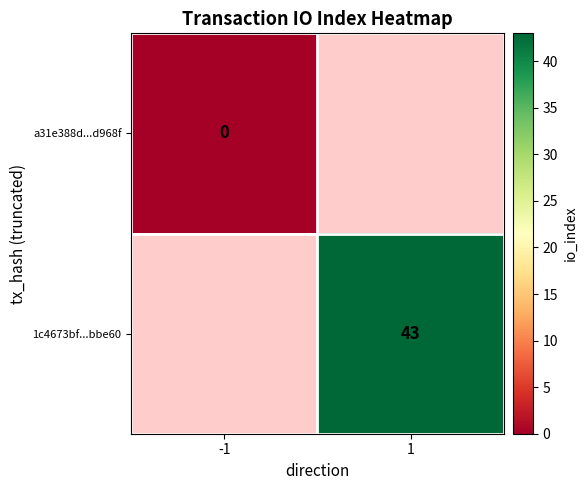

Which category has the lowest value across all series?

-1